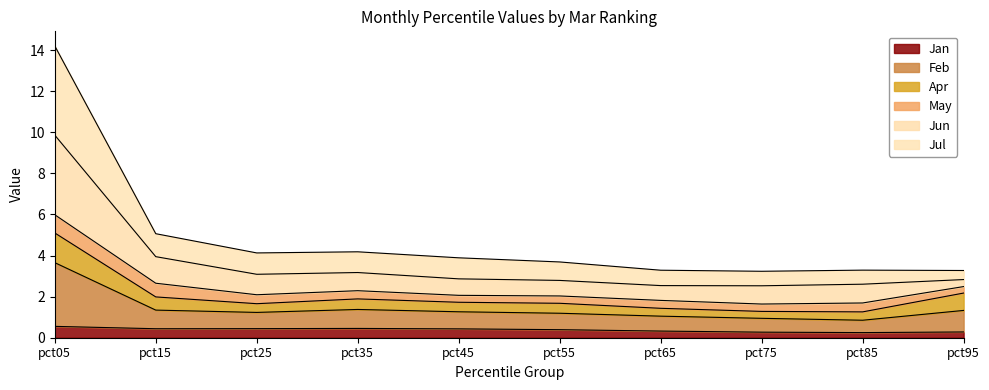

What is the sum of all Jan values?

3.8